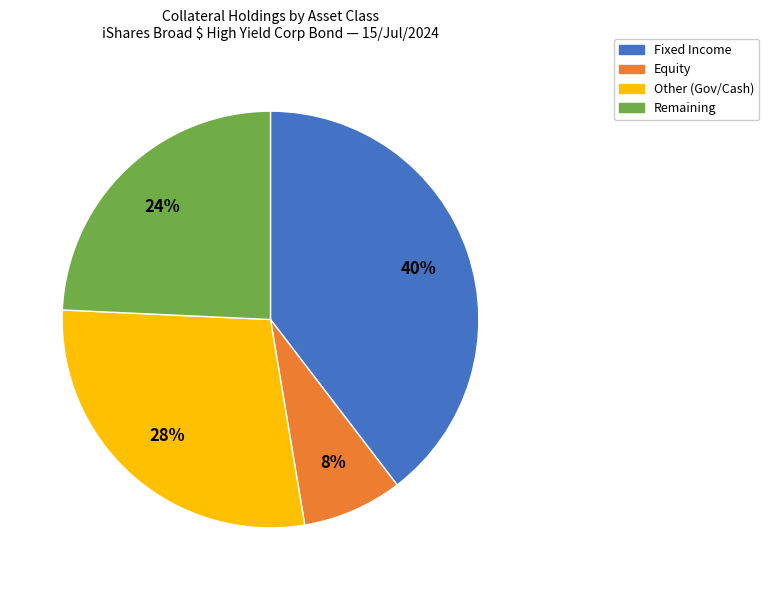

Is there any slice that represents more than half of the pie?

No